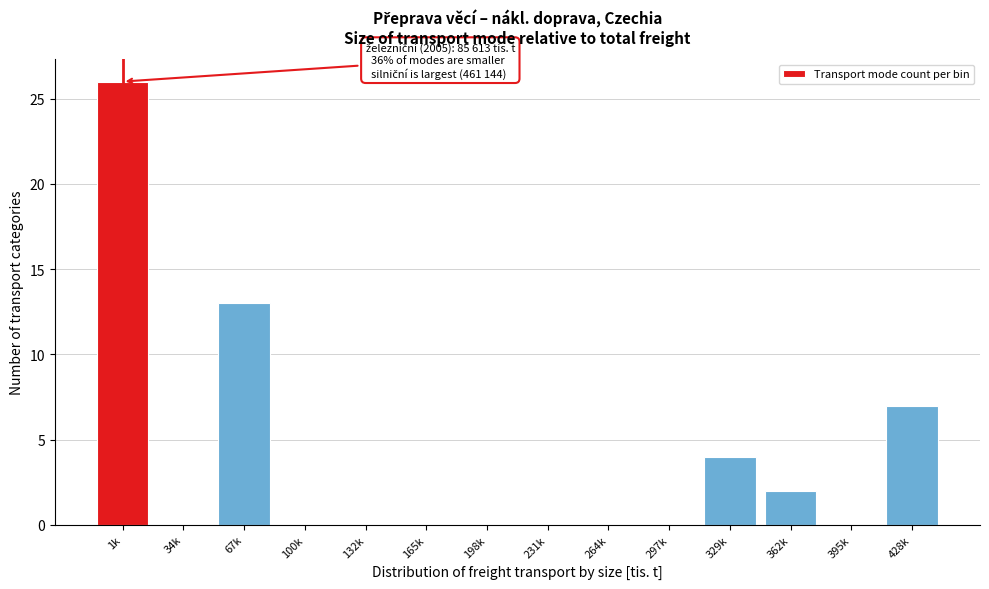

Reading left to right, transcribe all the data shown in this chart.

1k=26	34k=0	67k=13	100k=0	132k=0	165k=0	198k=0	231k=0	264k=0	297k=0	329k=4	362k=2	395k=0	428k=7